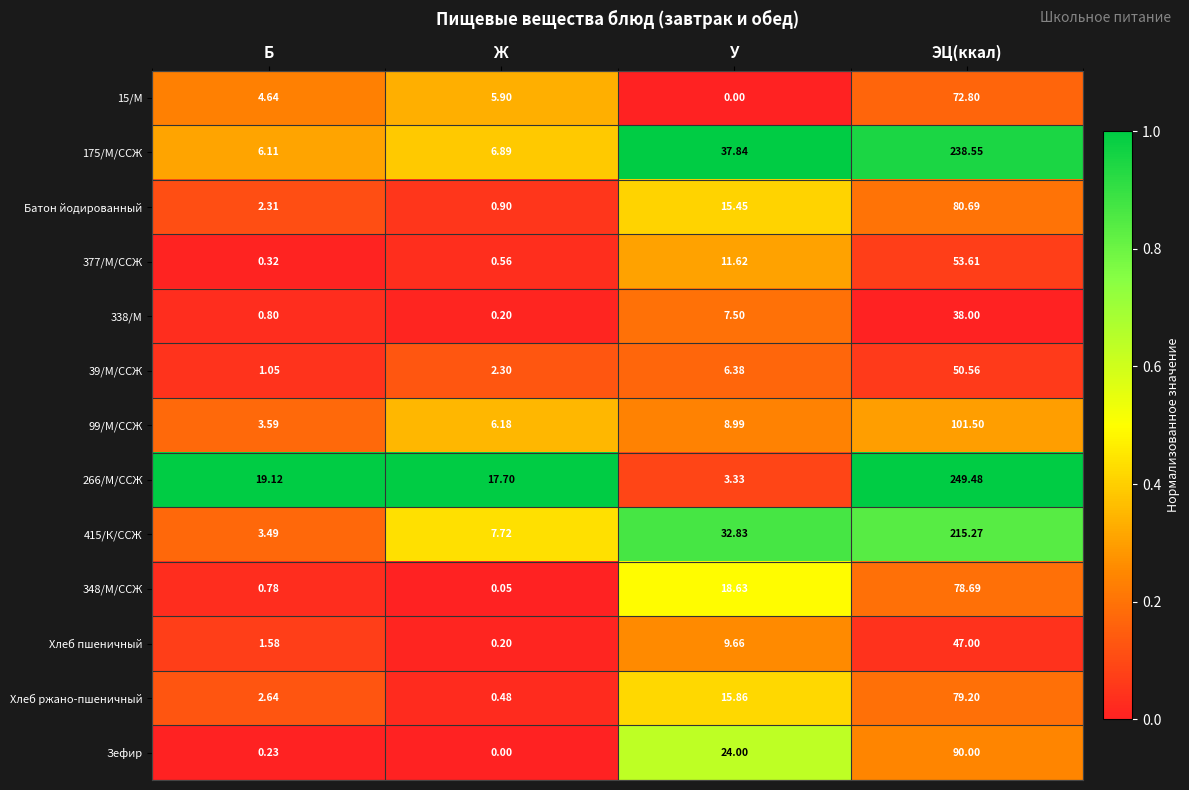

Which series has the largest total across all categories?

266/М/ССЖ